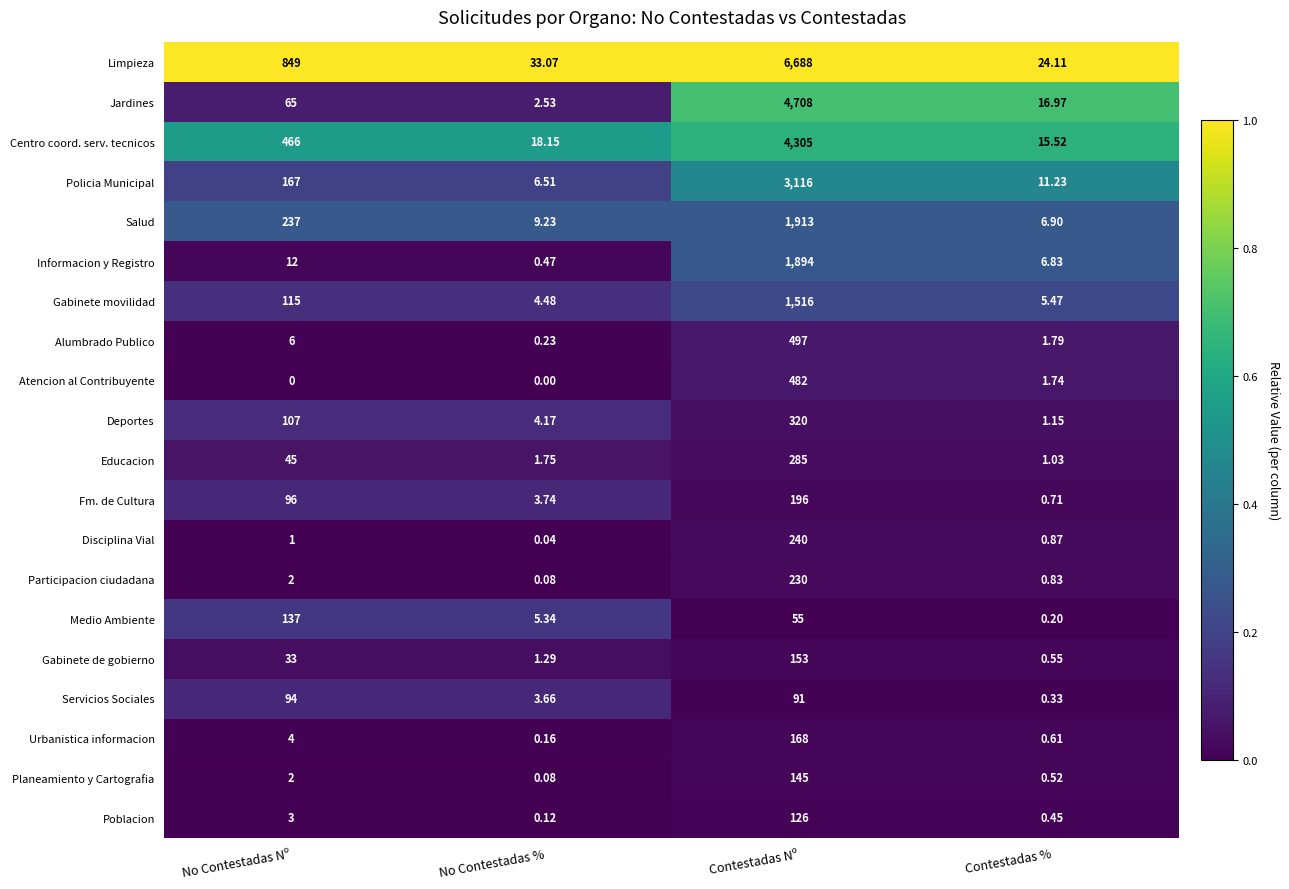

At which label does Policia Municipal reach its peak?

Contestadas Nº